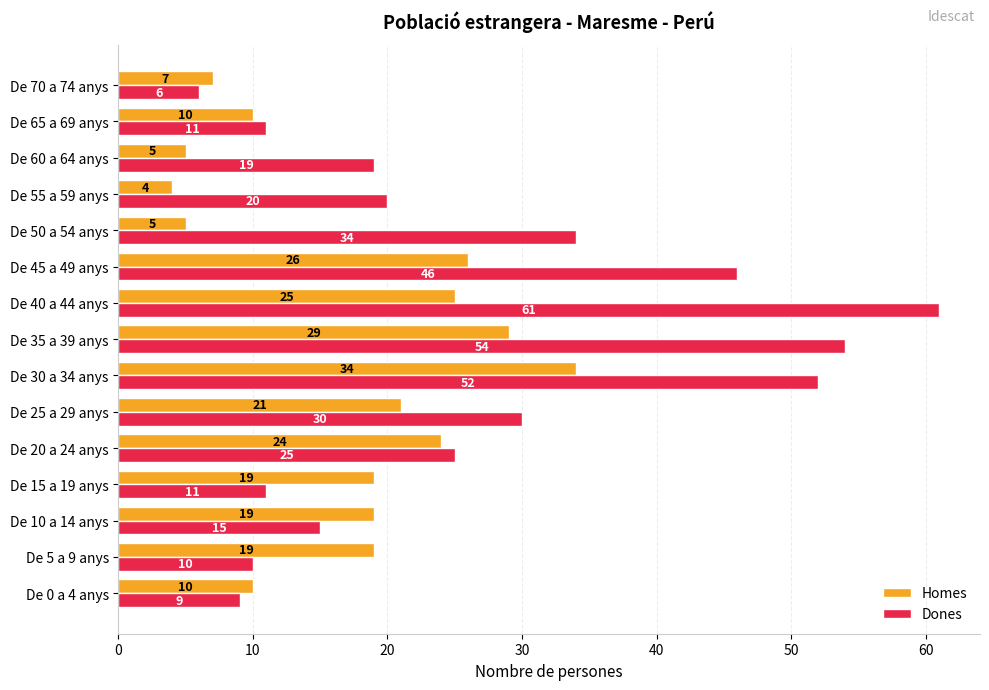

List the series in order of their overall mean, lowest first.

Homes, Dones